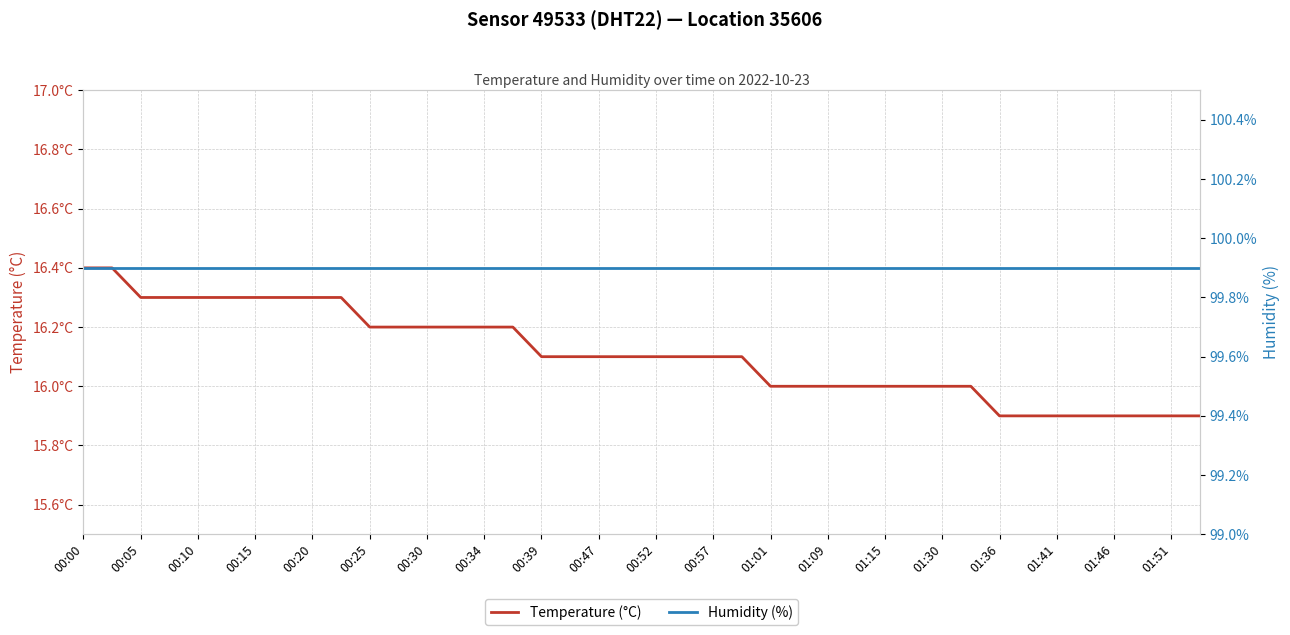

True or false: Temperature (°C) has more than 0 points higher than both neighbors.

False